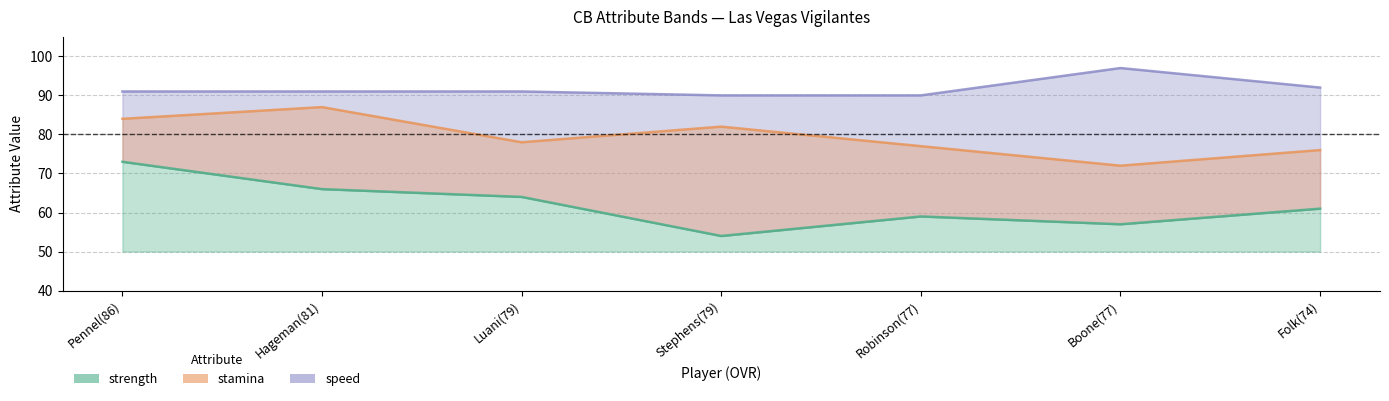

Which category has the highest value across all series?

Boone(77)